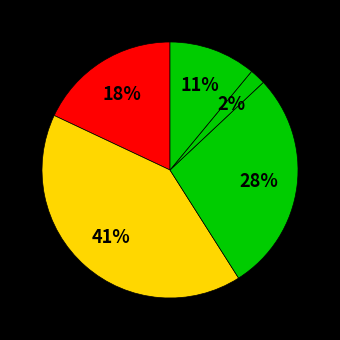

How many segments does this pie chart have?

5